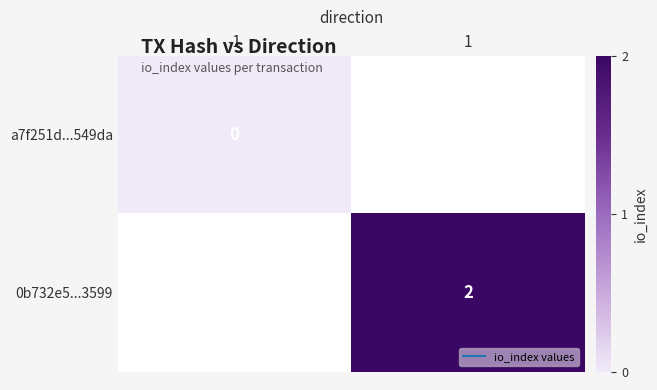

At how many categories does at least one series exceed 0?

1